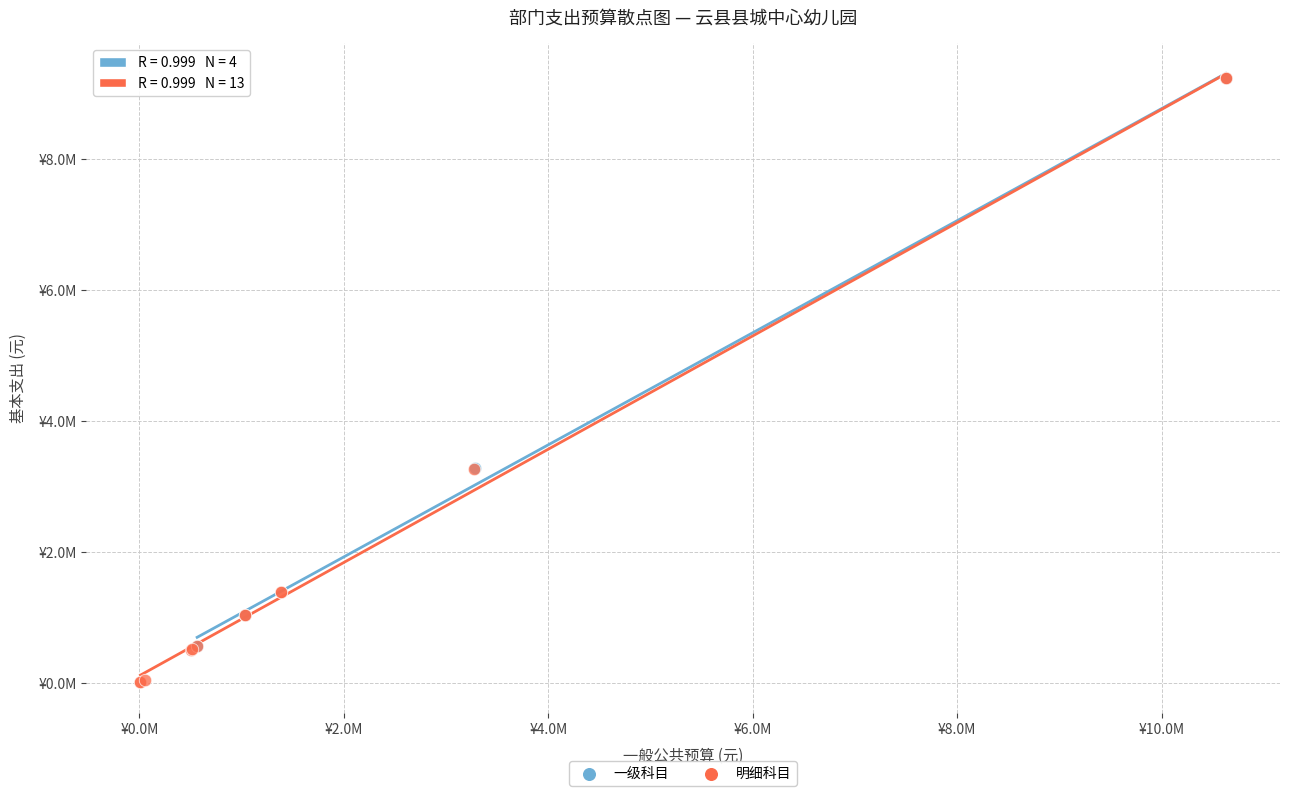

Which series has the largest Y range (max minus min)?

明细科目